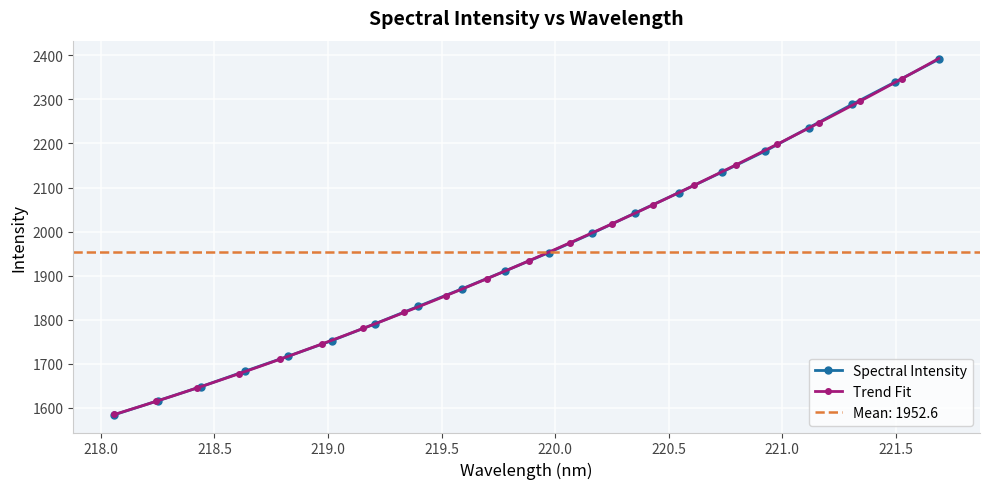

What is the sum of all values?

39052.6